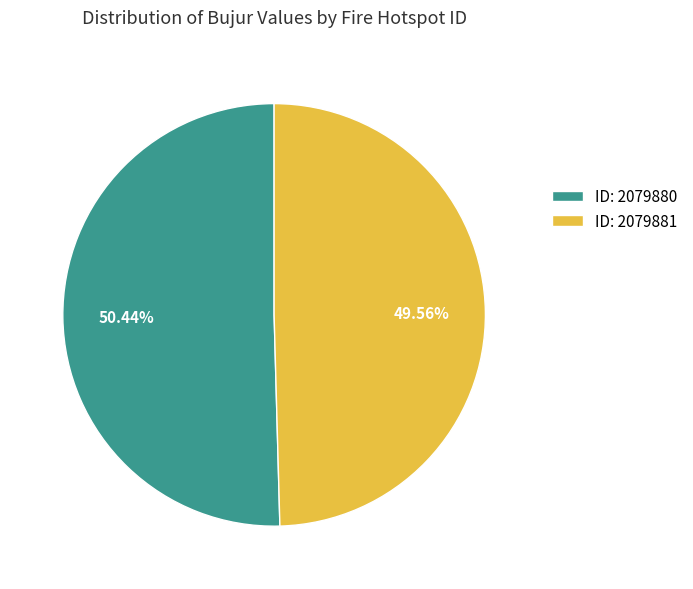

Approximately how many times larger is the value at ID: 2079881 compared to ID: 2079880?

1.0